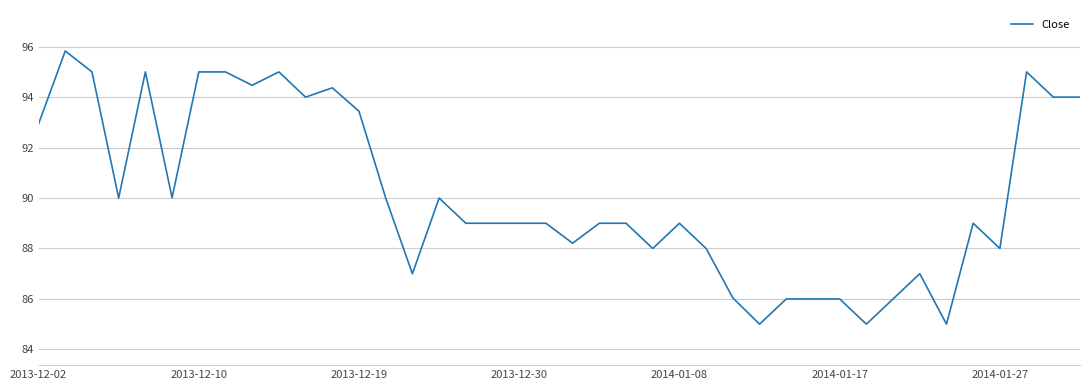

What is the difference between the maximum and minimum values?

10.8